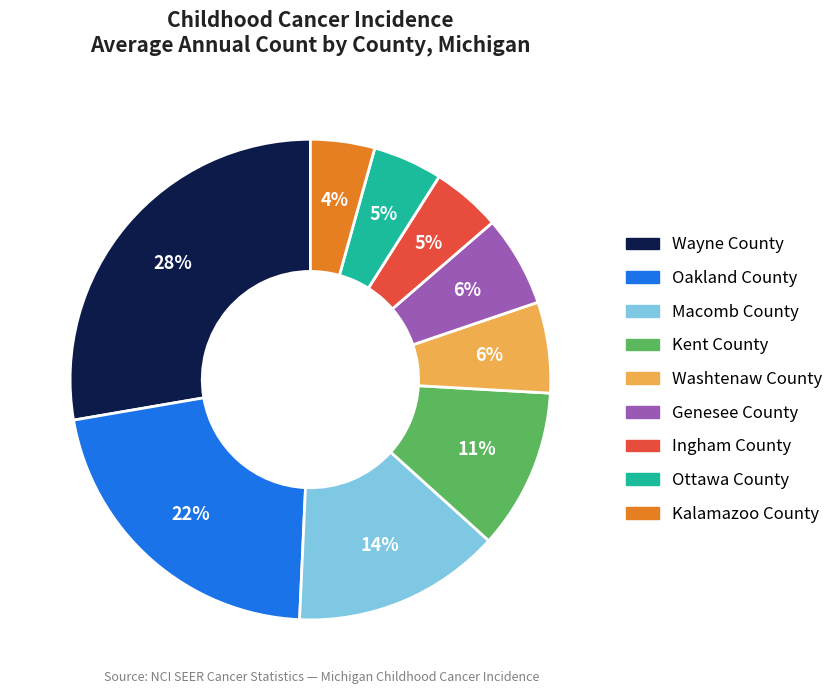

Which has a higher value, Washtenaw County or Kalamazoo County?

Washtenaw County